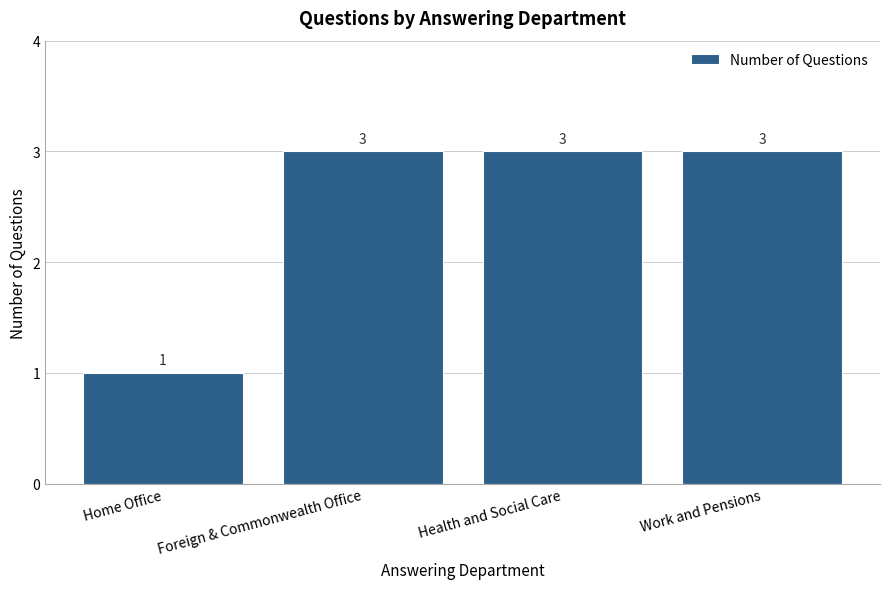

Count the number of categories in the chart.

4